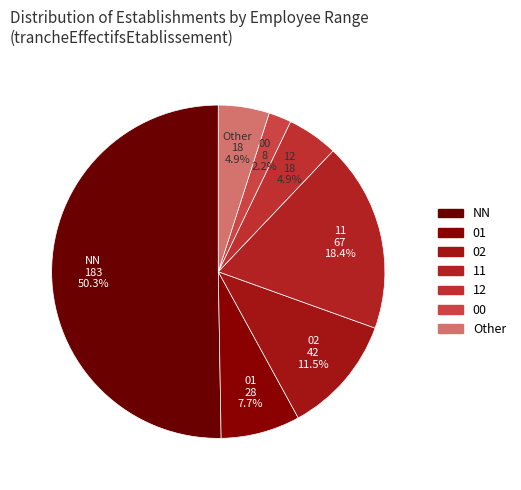

Is NN the majority of the pie?

Yes